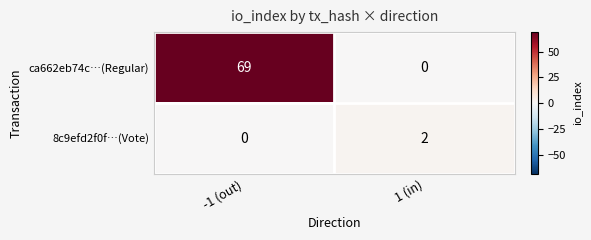

Is it true that 8c9efd2f0f…(Vote) equals 1 at 1 (in)?

False